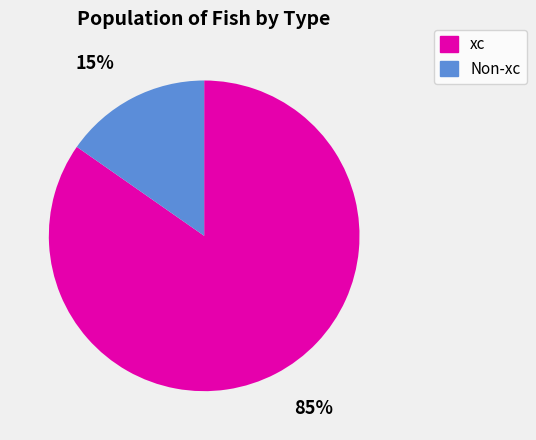

Which slice is the largest?

85%